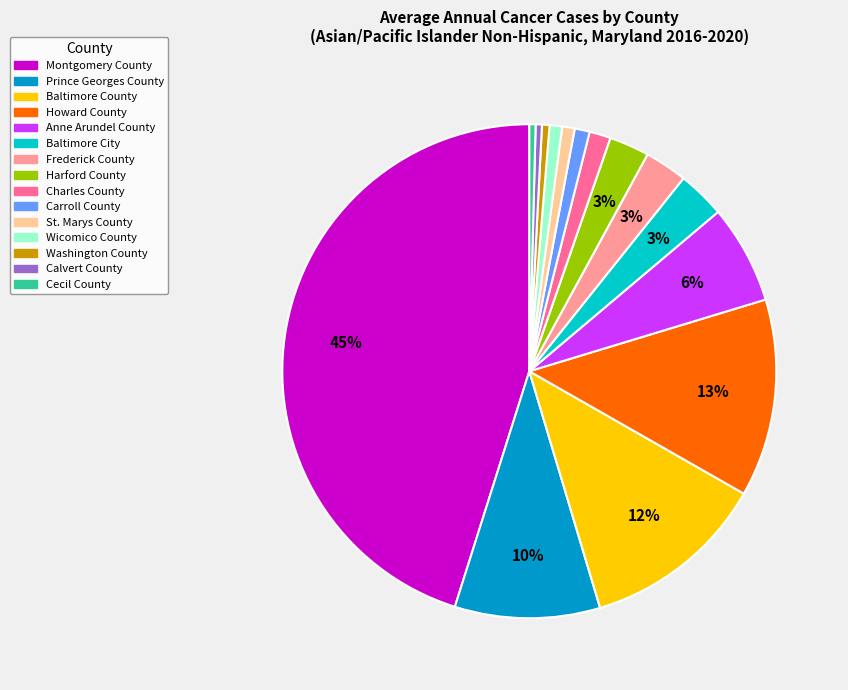

To the nearest percent, what percentage of the pie is Charles County?

1%